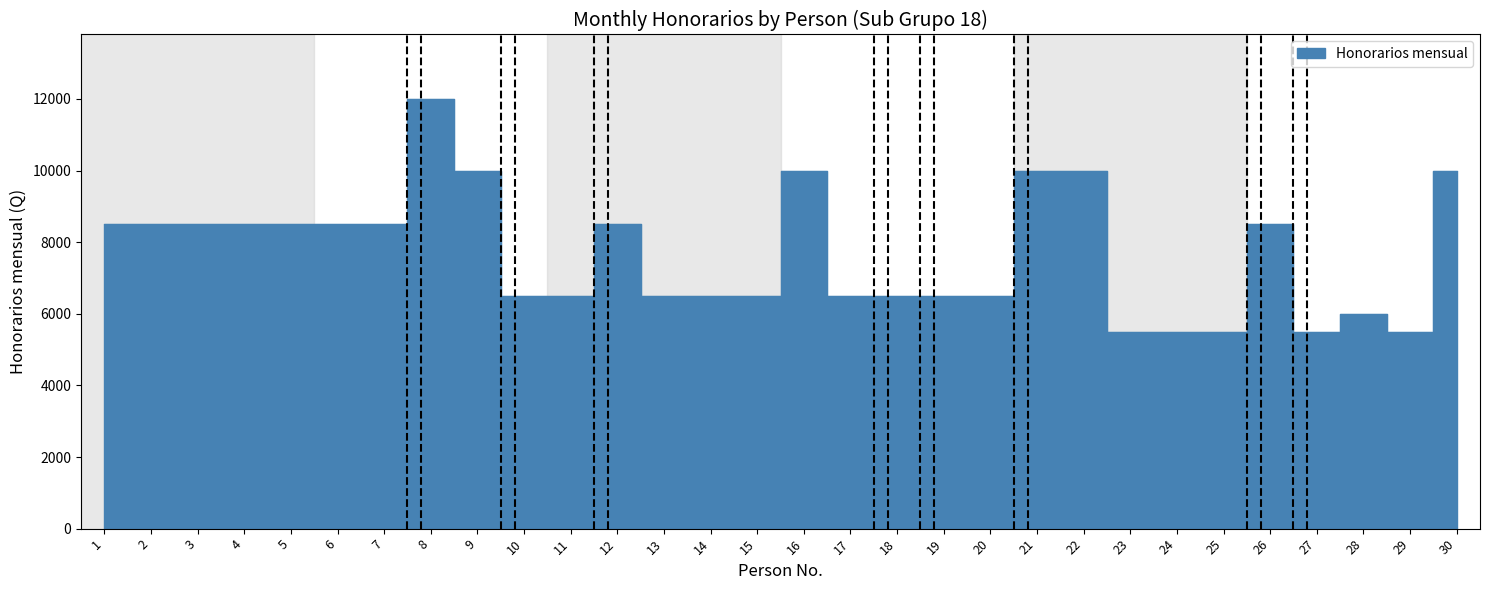

List the labels in order of value, largest first.

8, 9, 16, 21, 22, 30, 1, 2, 3, 4, 5, 6, 7, 12, 26, 10, 11, 13, 14, 15, 17, 18, 19, 20, 28, 23, 24, 25, 27, 29